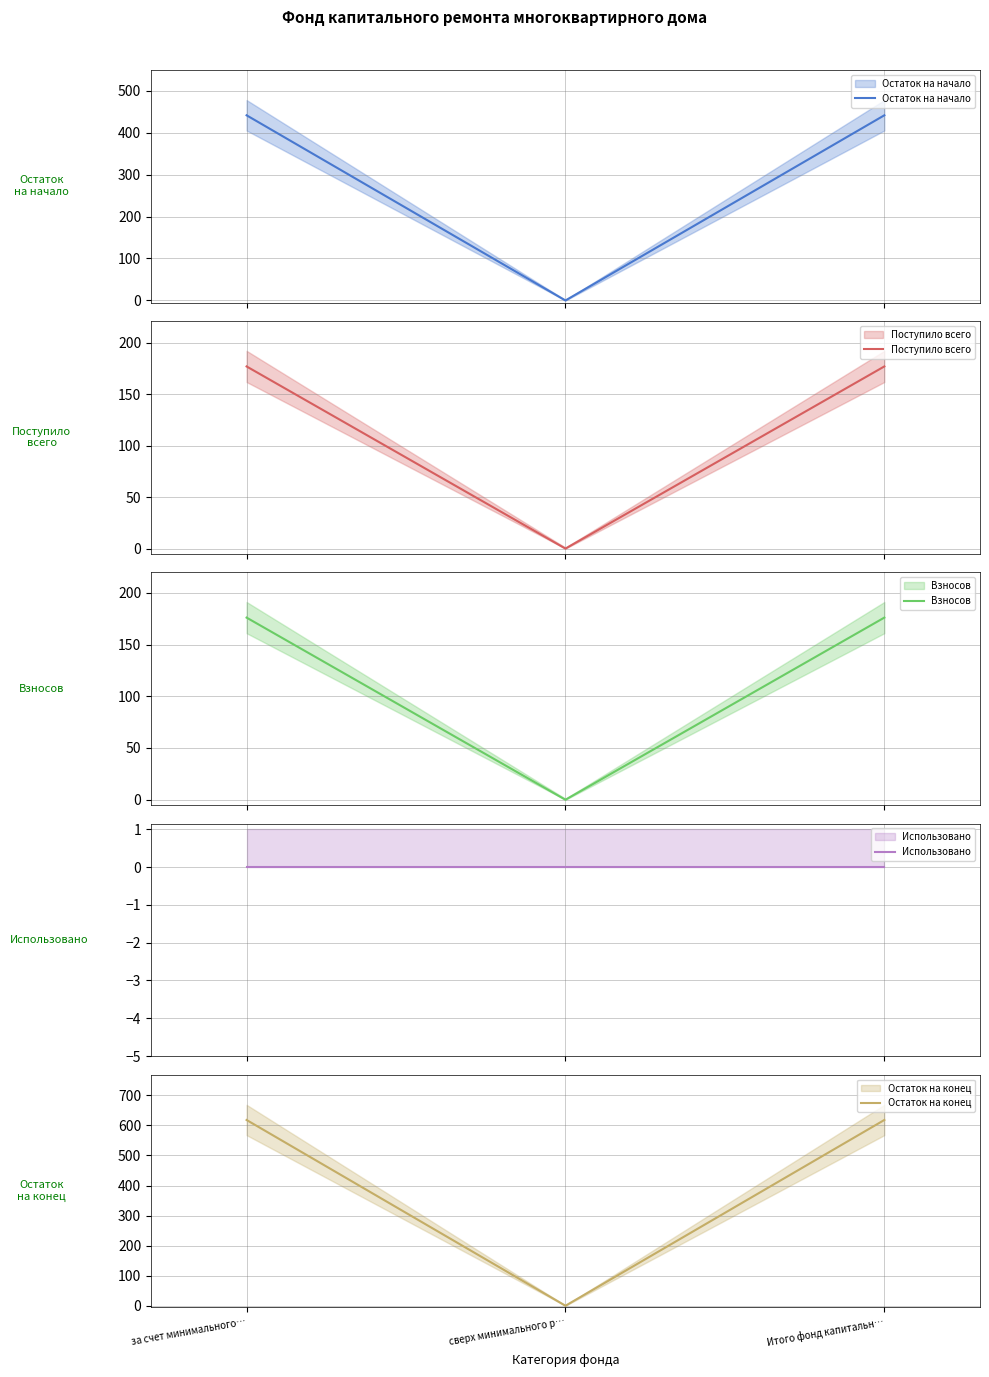

What is the difference between the maximum and minimum values in the Поступило всего series?

176.8